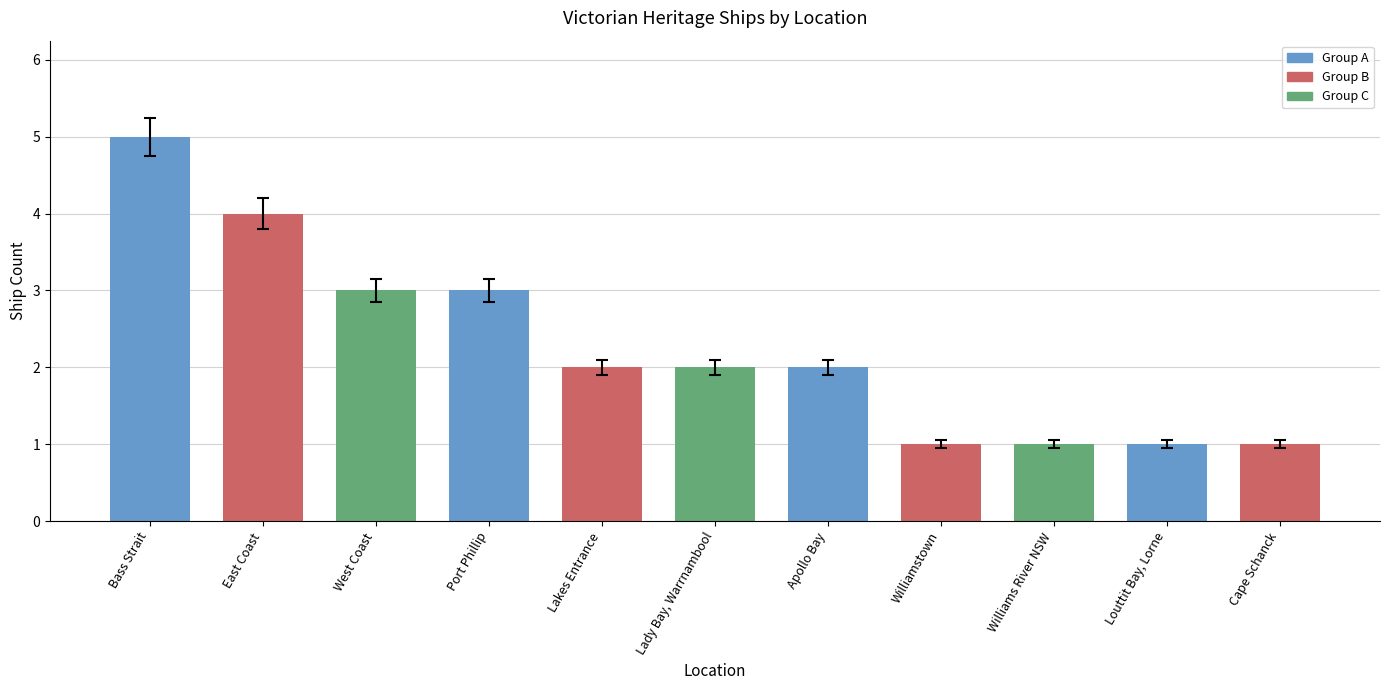

Which has a higher value, Apollo Bay or Cape Schanck?

Apollo Bay